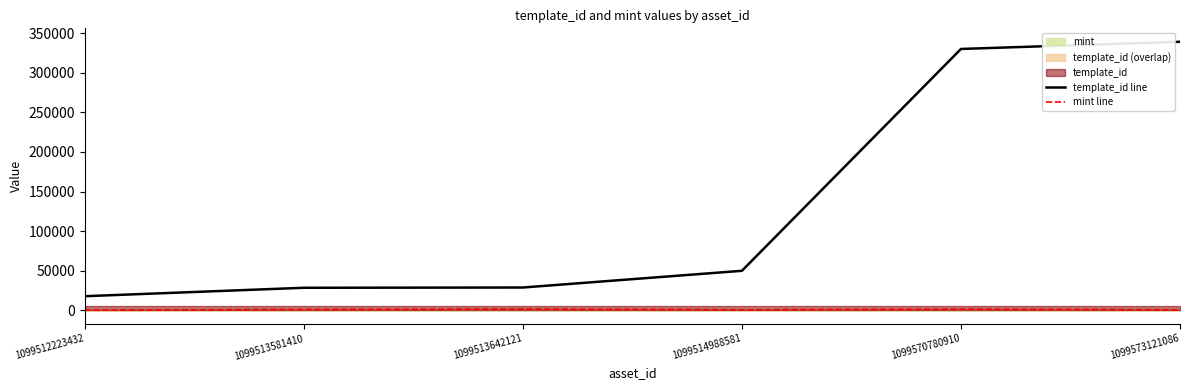

Read the template_id line value at 1099513642121, to the nearest 100.

28700